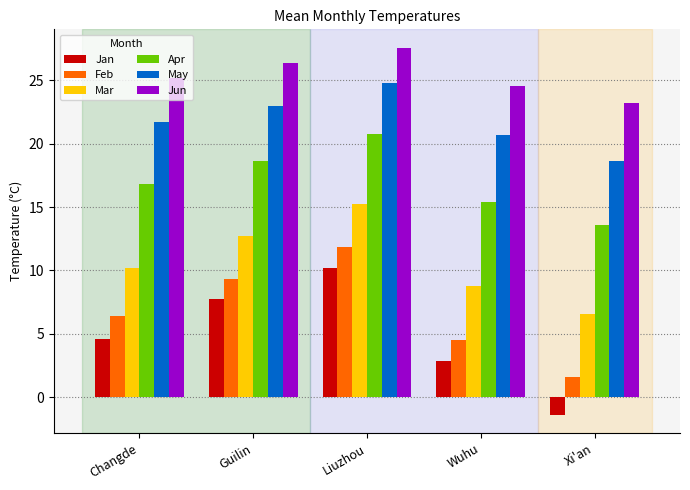

Reading left to right, what are all the values shown in this chart?

Jan: 4.6	7.7	10.2	2.9	-1.4
Feb: 6.4	9.3	11.9	4.5	1.6
Mar: 10.2	12.7	15.2	8.8	6.6
Apr: 16.8	18.7	20.8	15.4	13.6
May: 21.7	23.0	24.8	20.7	18.6
Jun: 25.2	26.3	27.6	24.6	23.2